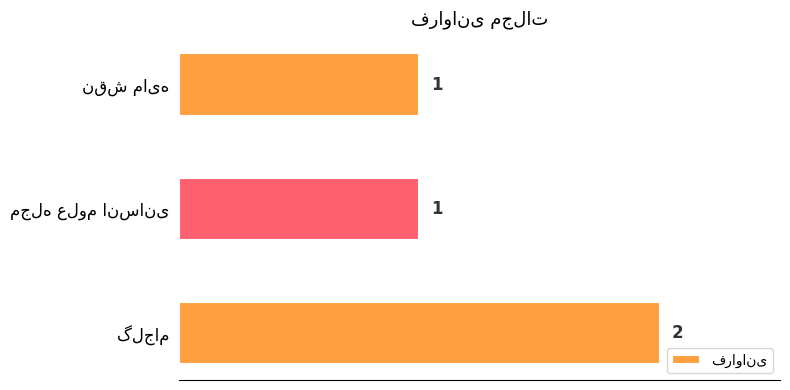

How many values are between 1 and 2?

3